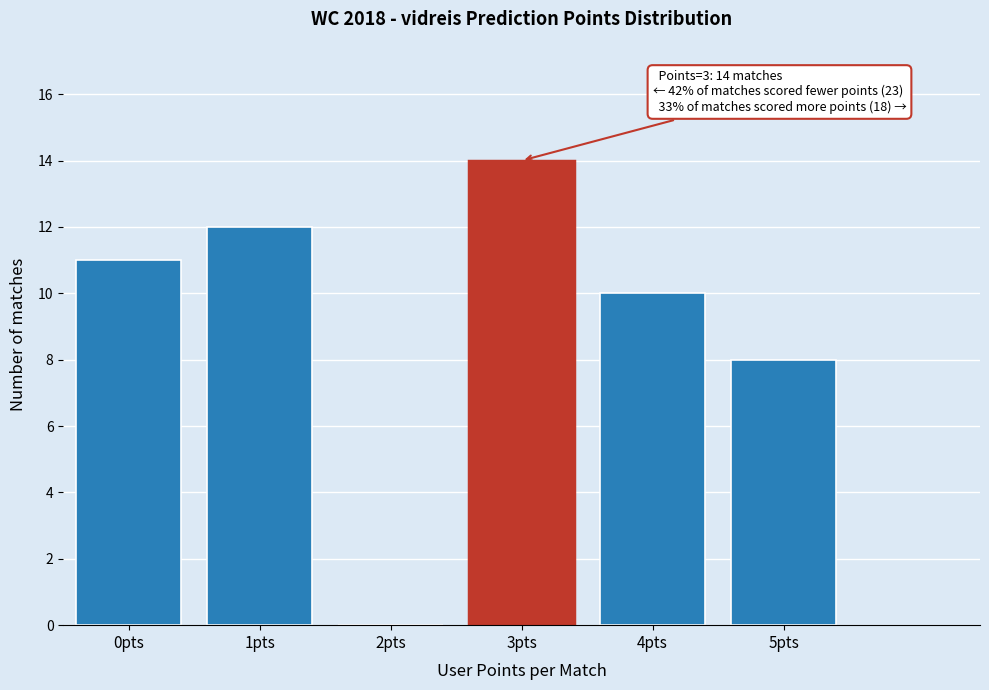

Reading left to right, what are all the values shown in this chart?

0pts=11	1pts=12	2pts=0	3pts=14	4pts=10	5pts=8